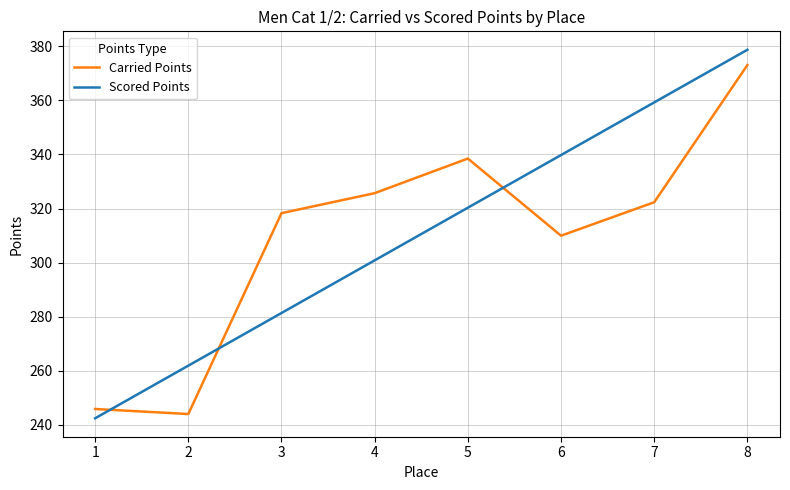

Does the chart have visible grid lines?

Yes